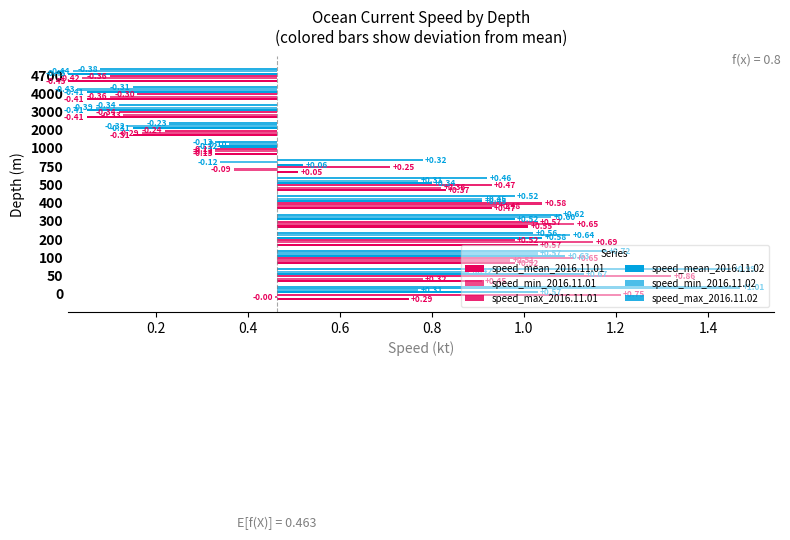

The value of speed_max_2016.11.02 at 100 is 1.1. True or false?

False